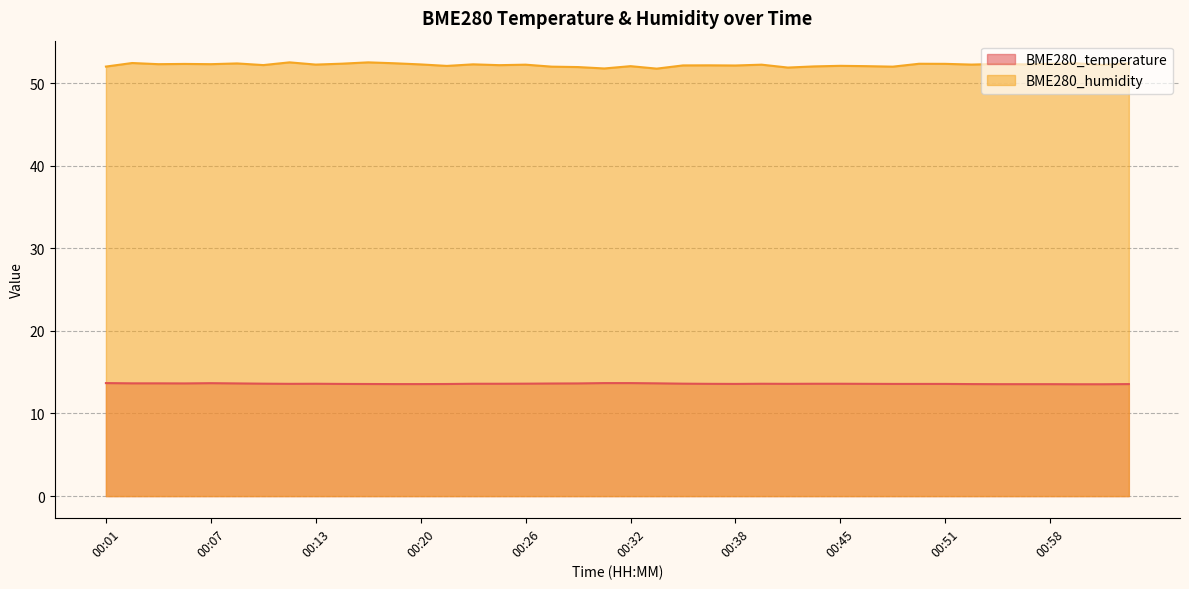

The value of BME280_humidity at 00:32 is 26.2. True or false?

False